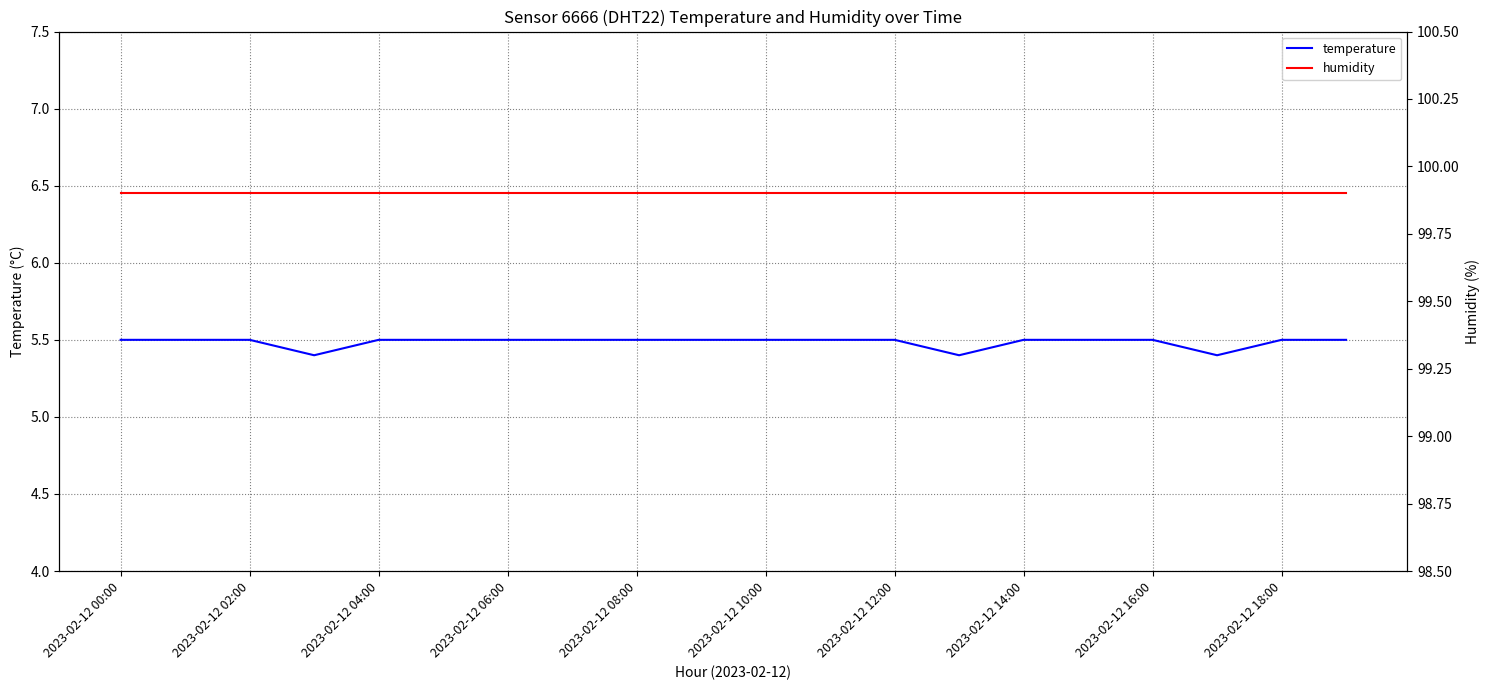

At which category is the sum across all series the highest?

2023-02-12 00:00